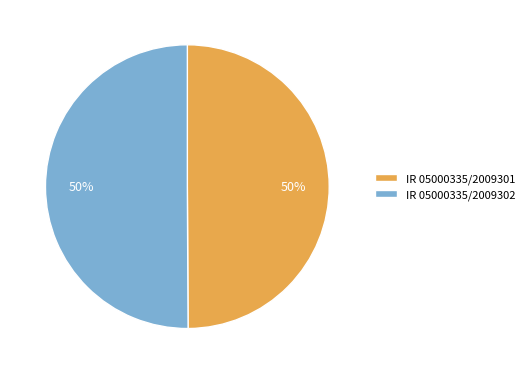

Approximately how many times larger is the value at IR 05000335/2009301 compared to IR 05000335/2009302?

1.0